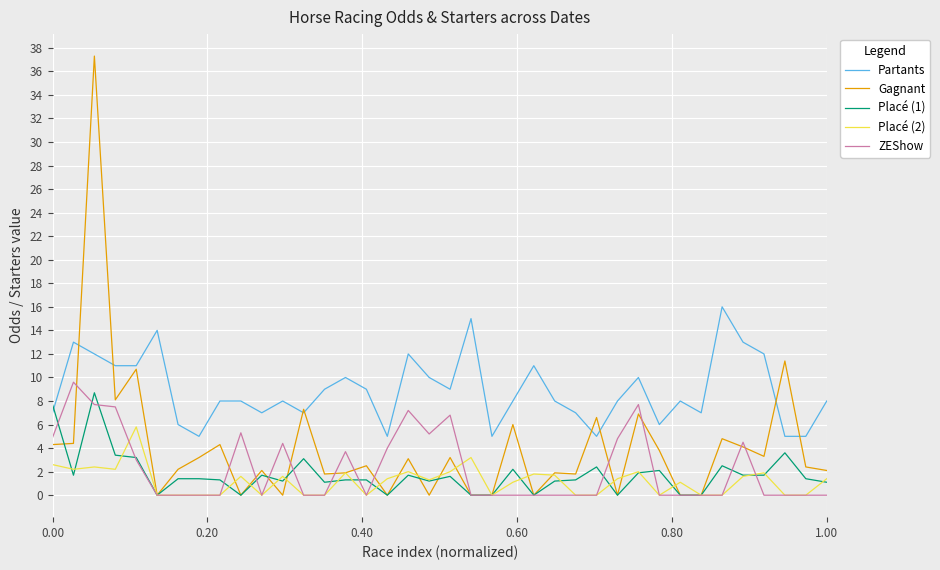

What is the lowest value of the Partants series?

5.0